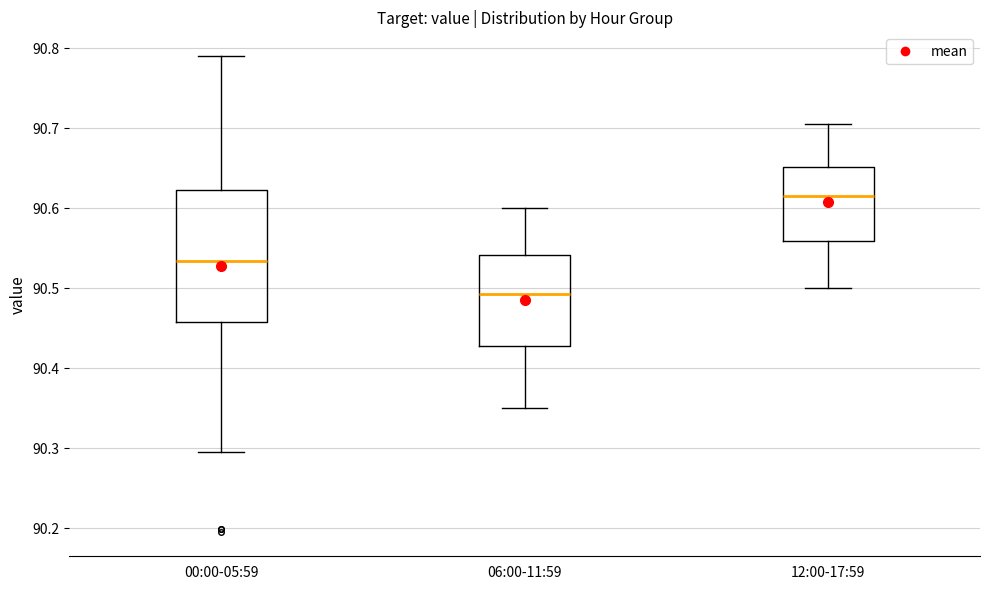

Which box is the tallest, from its lower edge to its upper edge?

00:00-05:59